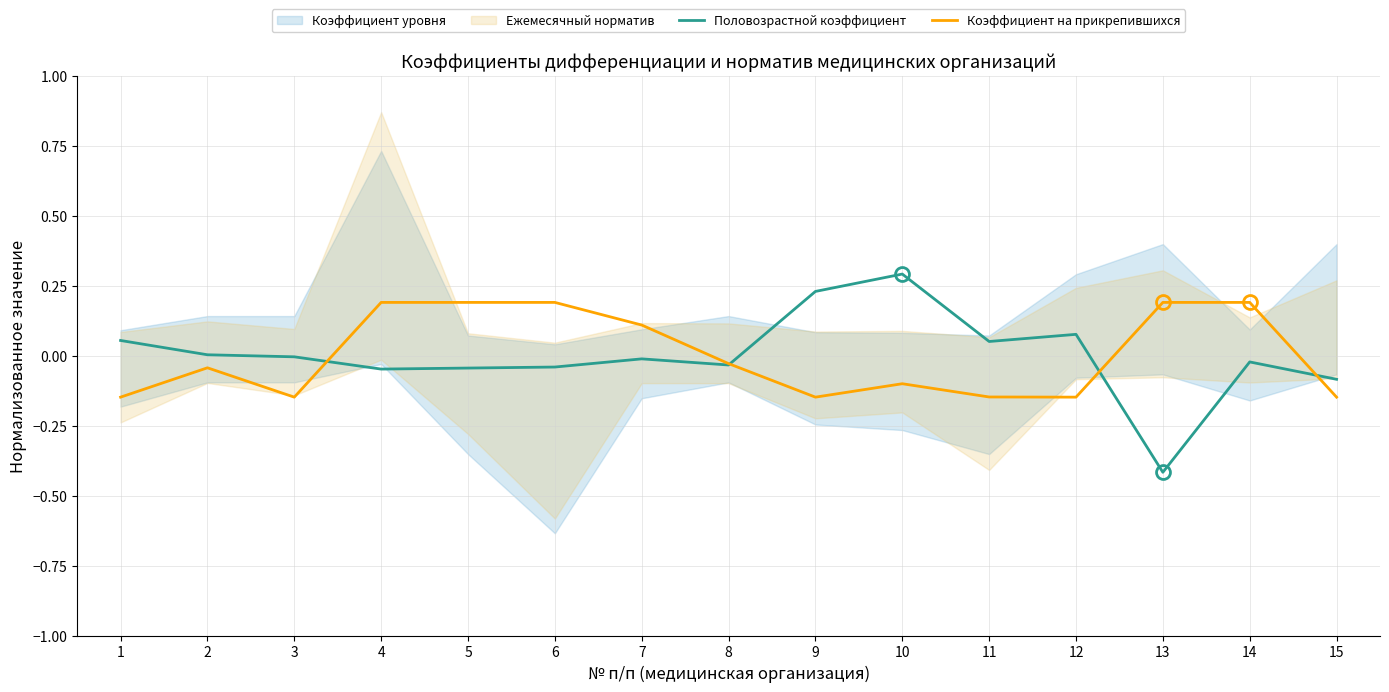

What is the spread (max minus min) of values at 3?

0.1